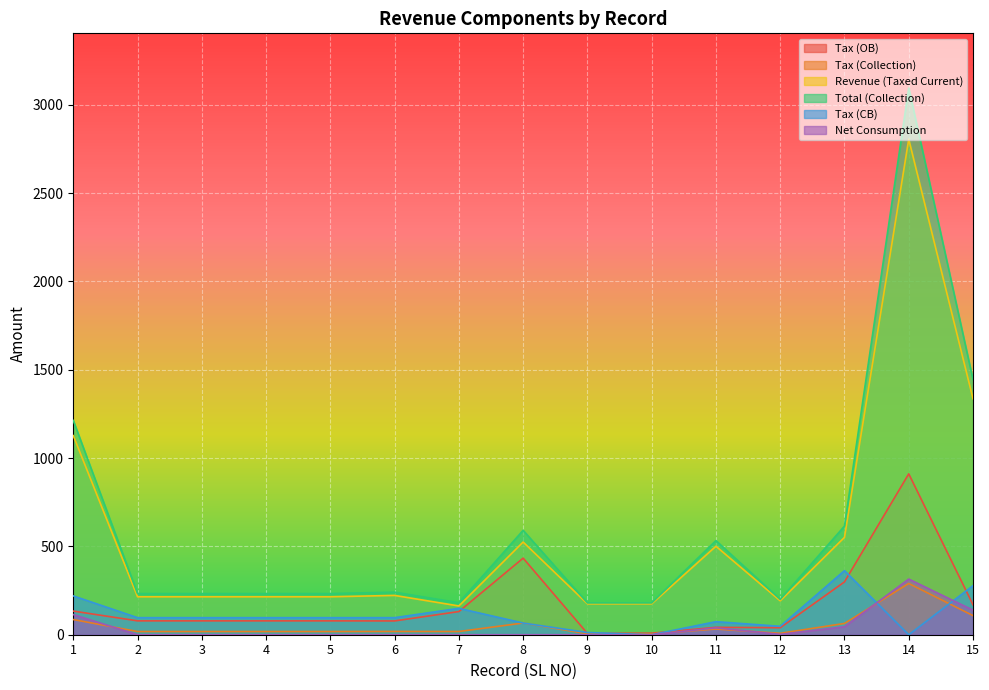

At which category is the sum across all series the highest?

14